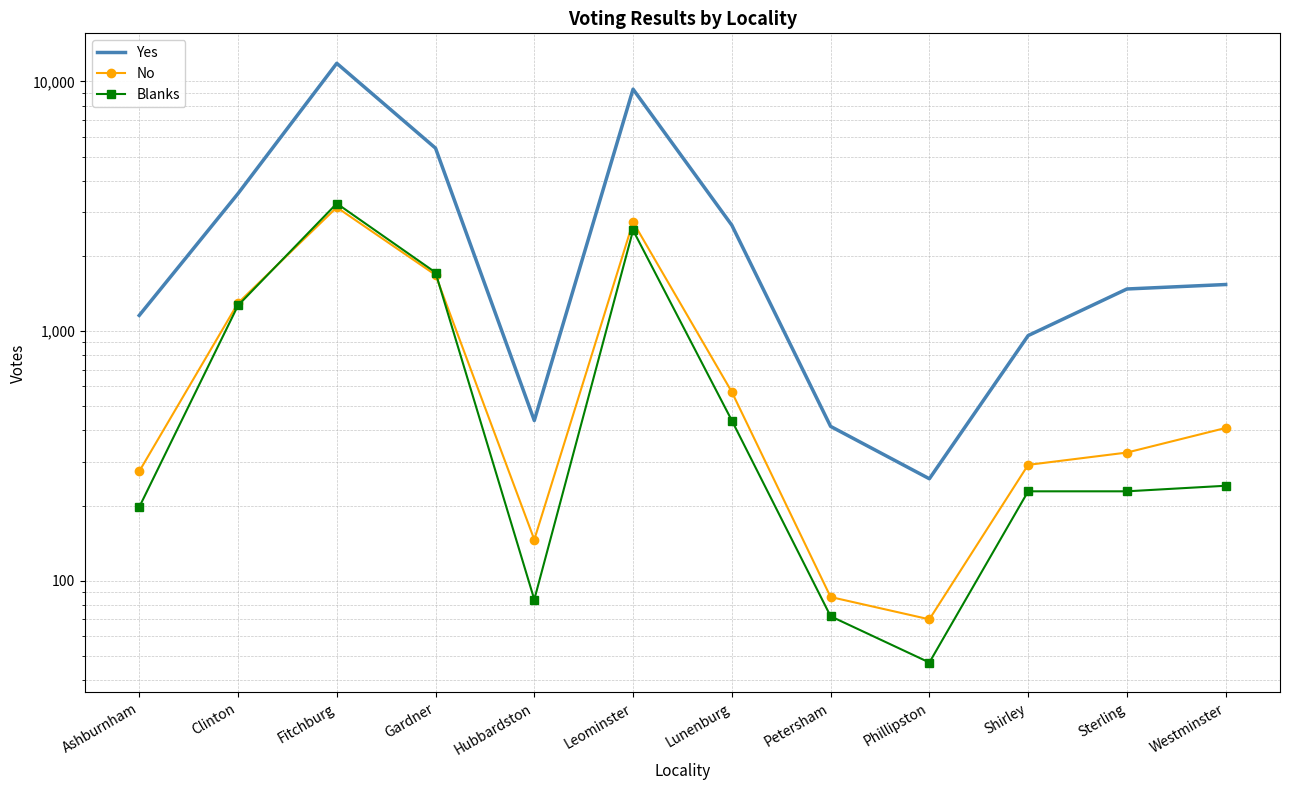

What are all the series names shown in the legend?

Yes, No, Blanks